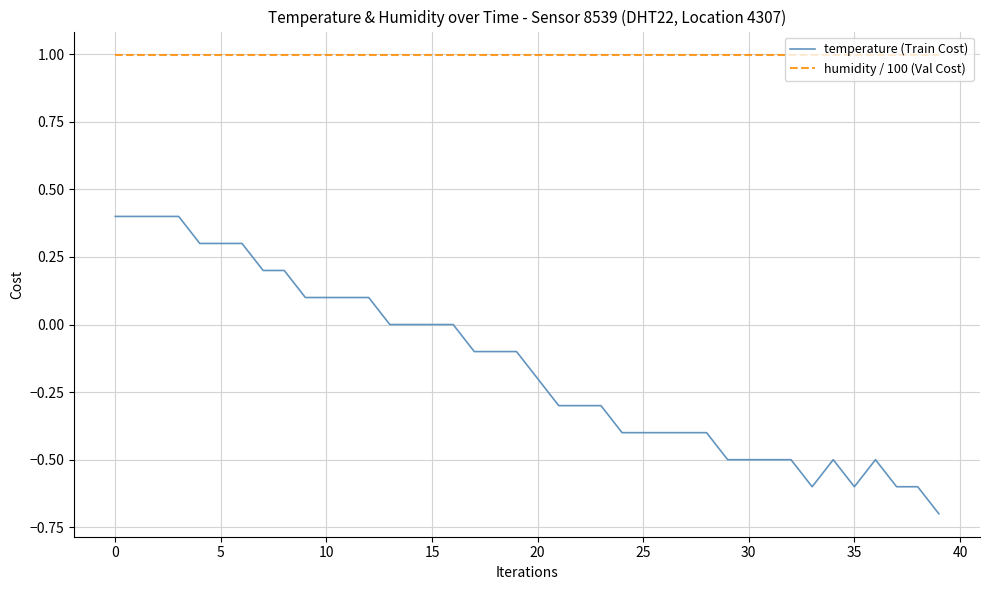

True or false: humidity / 100 (Val Cost) and temperature (Train Cost) cross at least once.

False